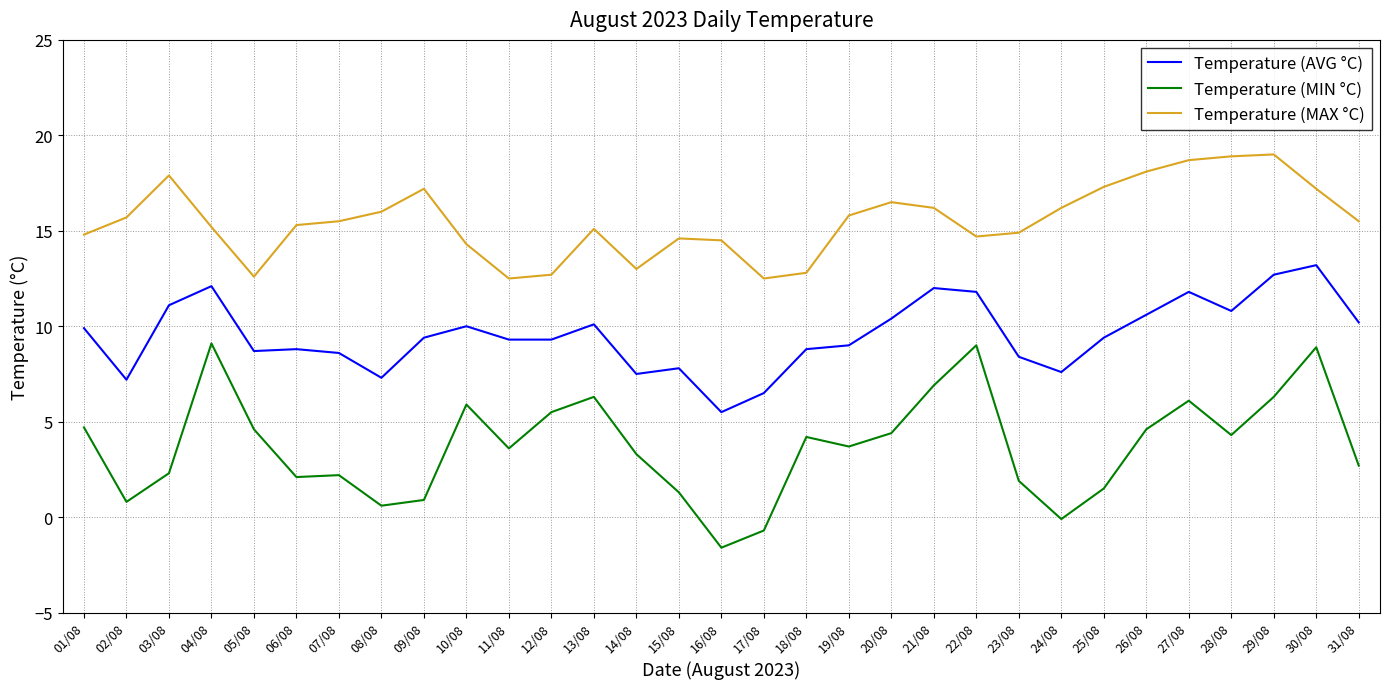

What is the highest value of the Temperature (MIN °C) series?

9.1